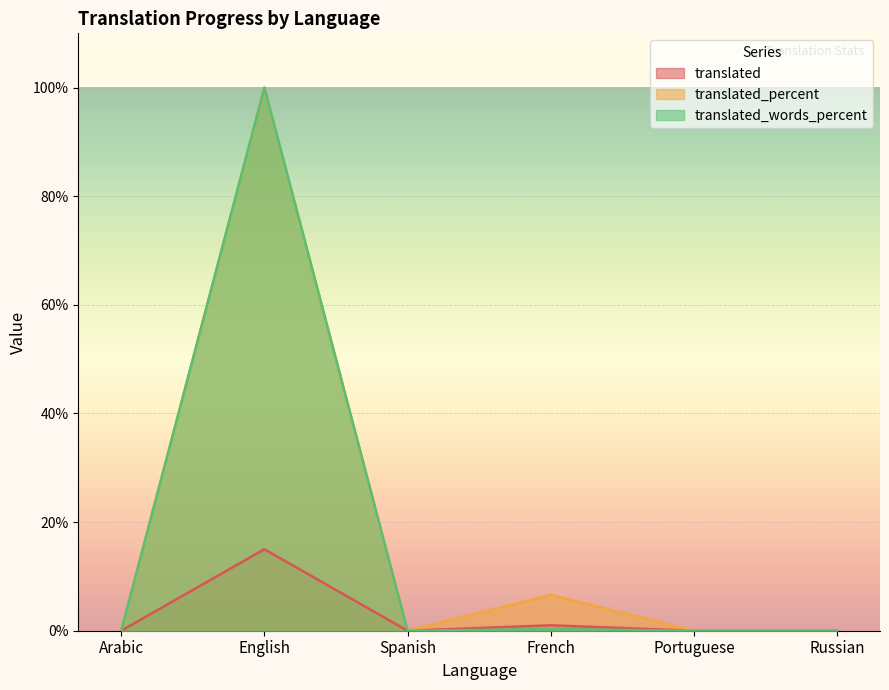

The value of translated at French is 1.0. True or false?

True